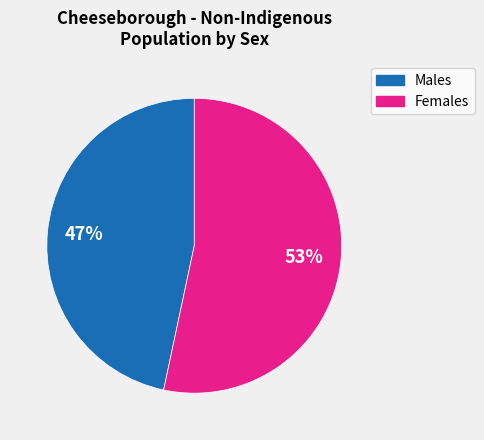

Rank the categories by value from lowest to highest.

Males, Females